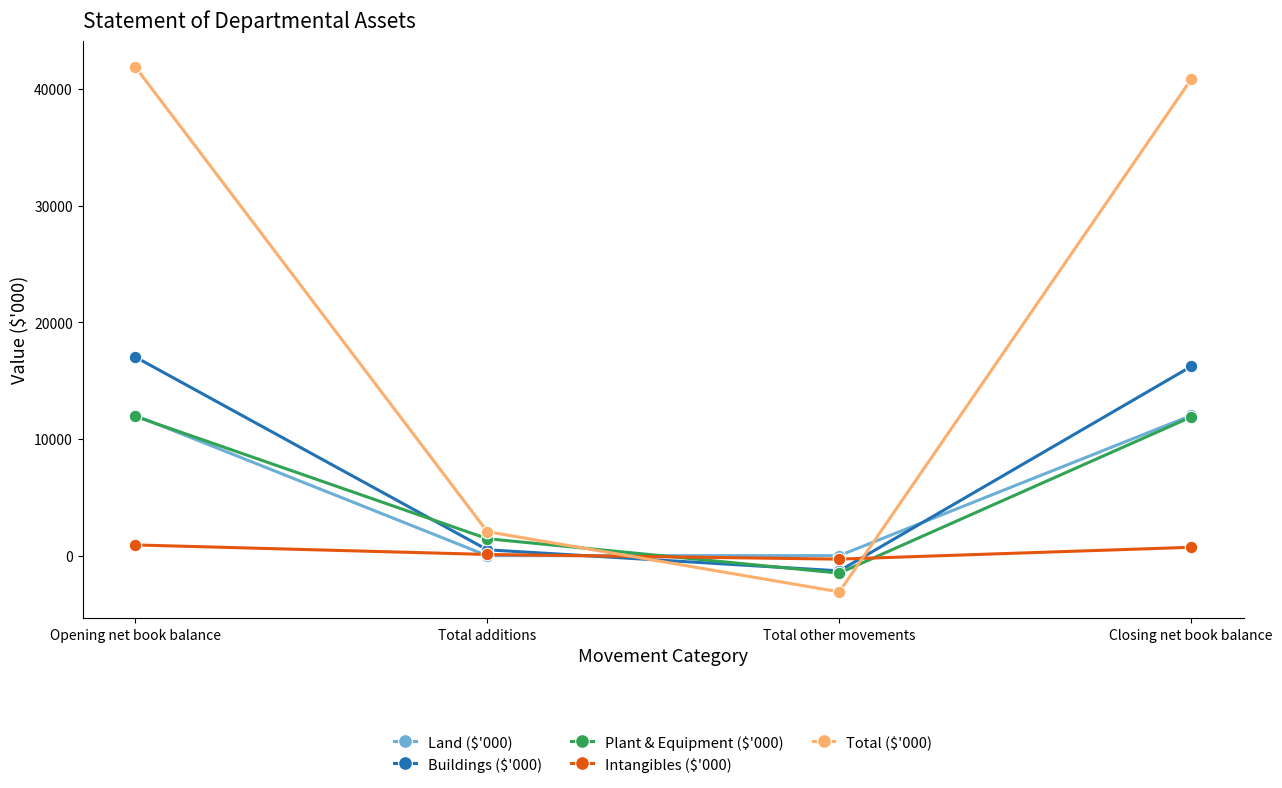

What is the value of the Buildings ($'000) point at the 2nd from the left?

500